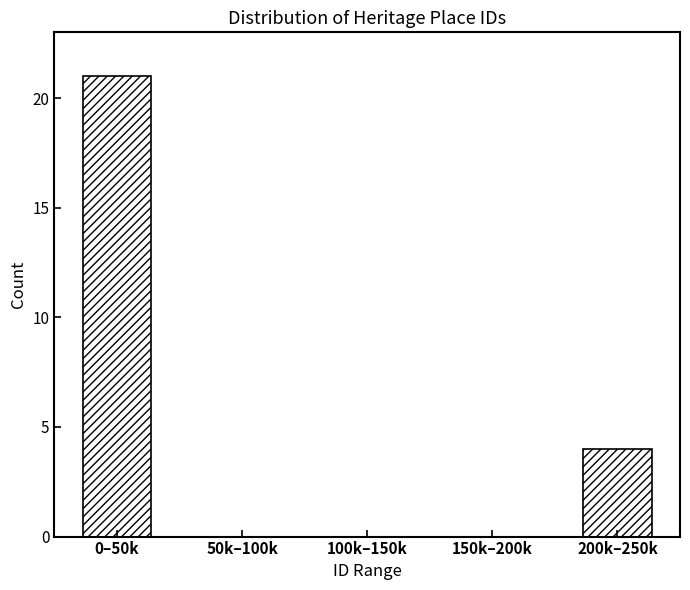

Reading right to left, what are all the values shown in this chart?

200k–250k=4	150k–200k=0	100k–150k=0	50k–100k=0	0–50k=21